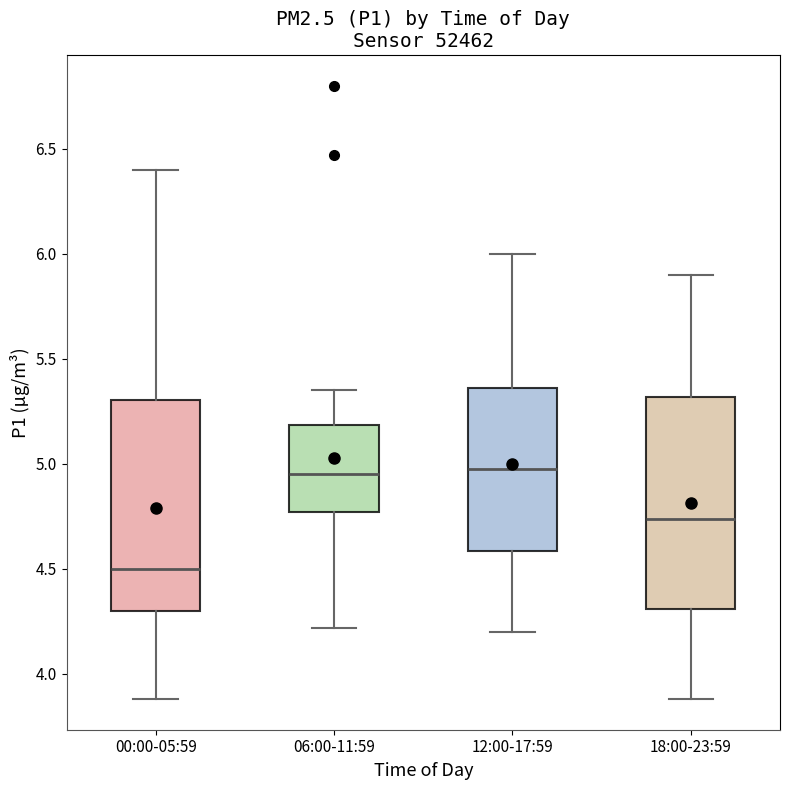

Reading left to right, transcribe this box plot: for each box, give where its median line is, the range the box spans, and where its two whiskers end, as read against the y-axis. The values are not printed on the chart, so give them approximately, as read against the axis.

00:00-05:59: median 4.50, box 4.30 to 5.30, whiskers 3.90 to 6.40
06:00-11:59: median 4.95, box 4.75 to 5.20, whiskers 4.20 to 5.35
12:00-17:59: median 5.00, box 4.60 to 5.35, whiskers 4.20 to 6.00
18:00-23:59: median 4.75, box 4.30 to 5.30, whiskers 3.90 to 5.90